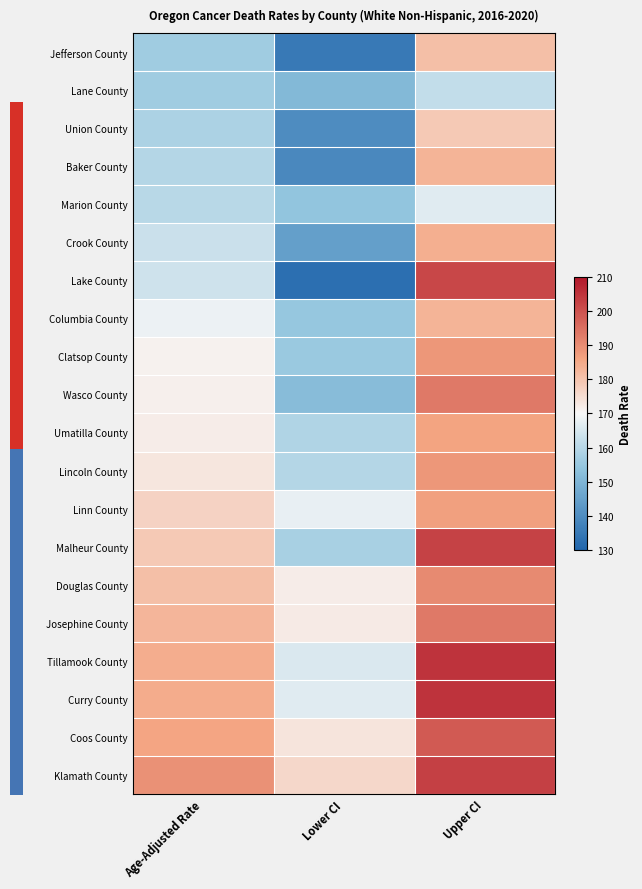

How many categories are shown in the chart?

3